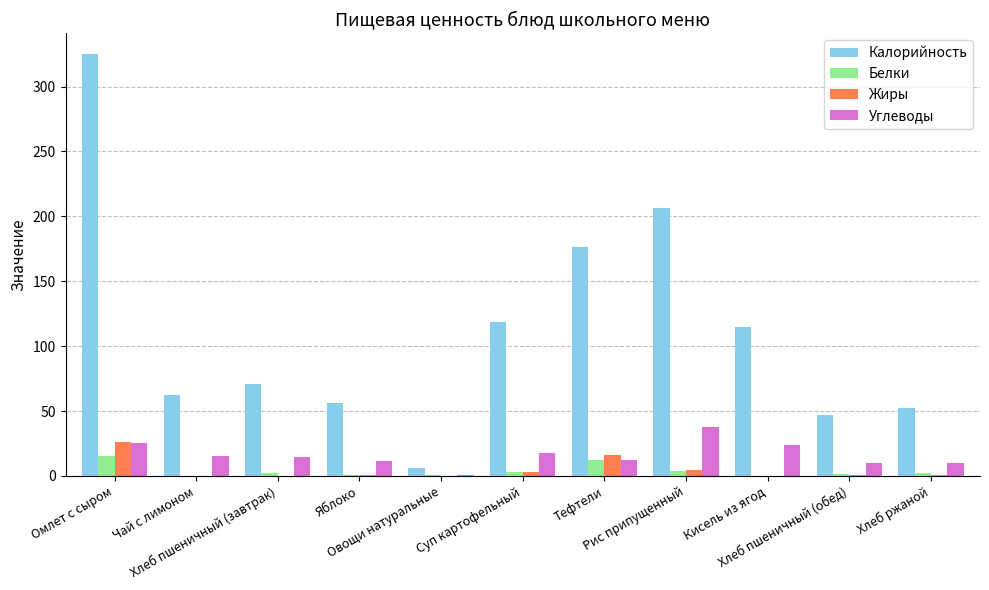

How many groups of bars are there?

11